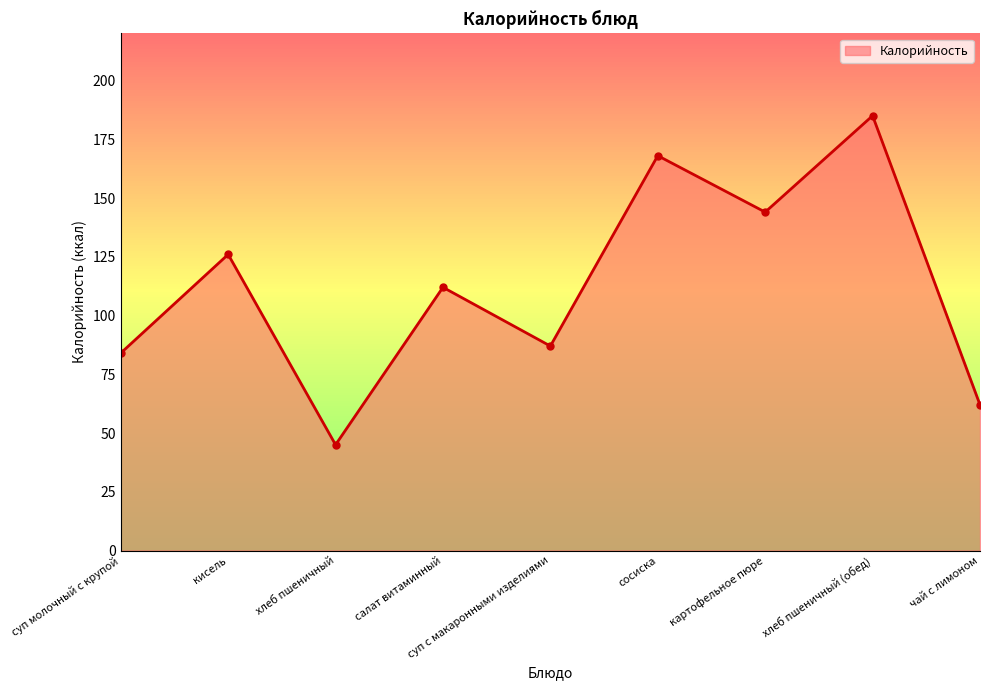

How many interior local valleys (lower than both neighbors) does the data have?

3